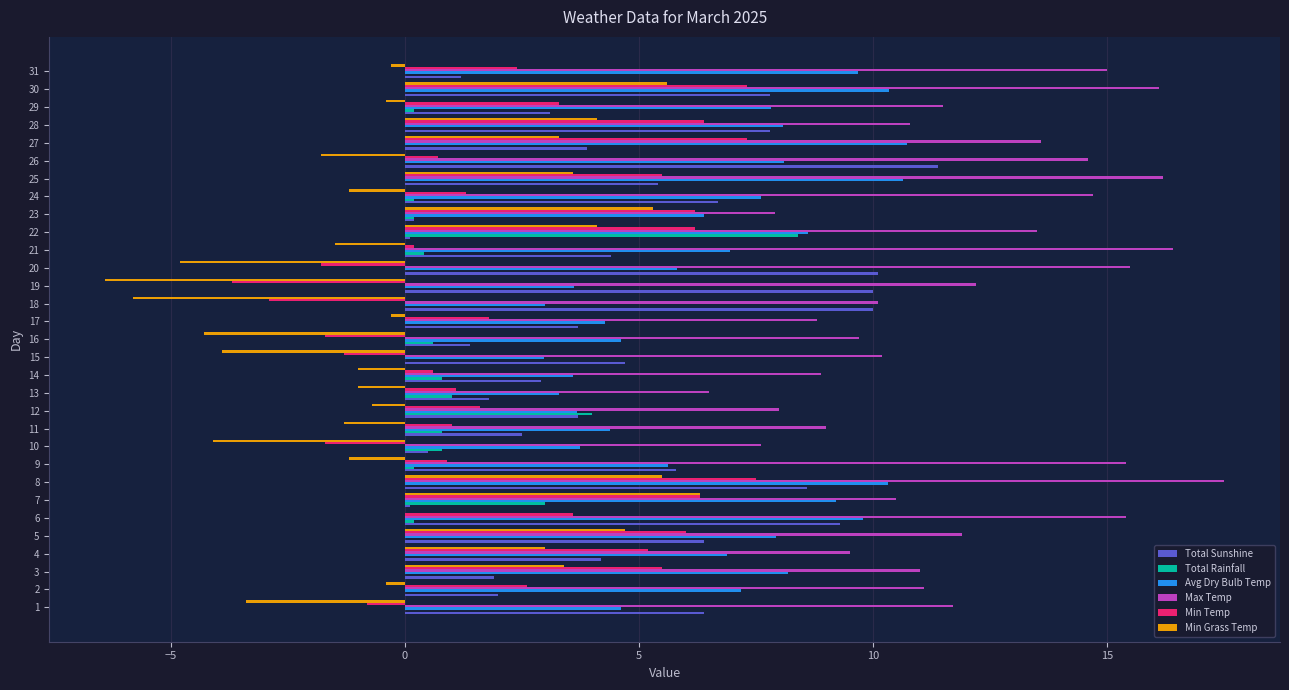

At which category is the sum across all series the highest?

8